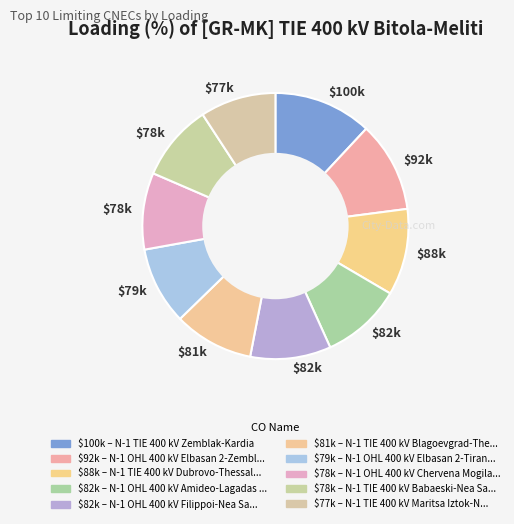

Count the number of slices in the pie.

10